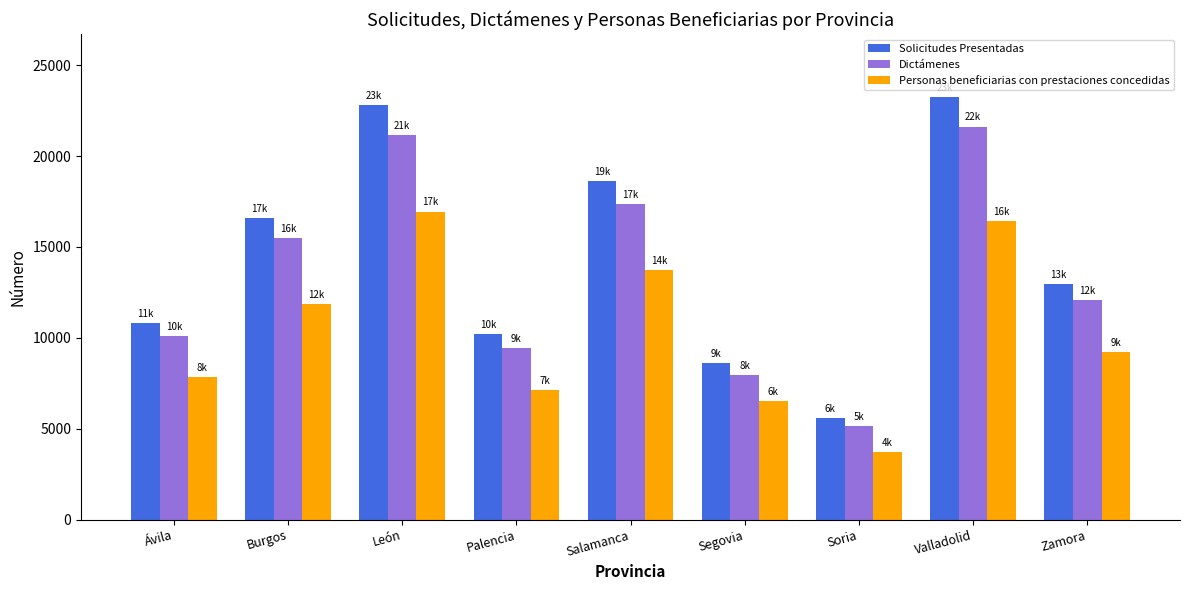

Reading left to right, what are all the values shown in this chart?

Solicitudes Presentadas: 10795	16579	22790	10210	18609	8621	5563	23233	12974
Dictámenes: 10116	15505	21134	9438	17366	7941	5163	21618	12081
Personas beneficiarias con prestaciones concedidas: 7850	11874	16948	7129	13733	6498	3728	16402	9212